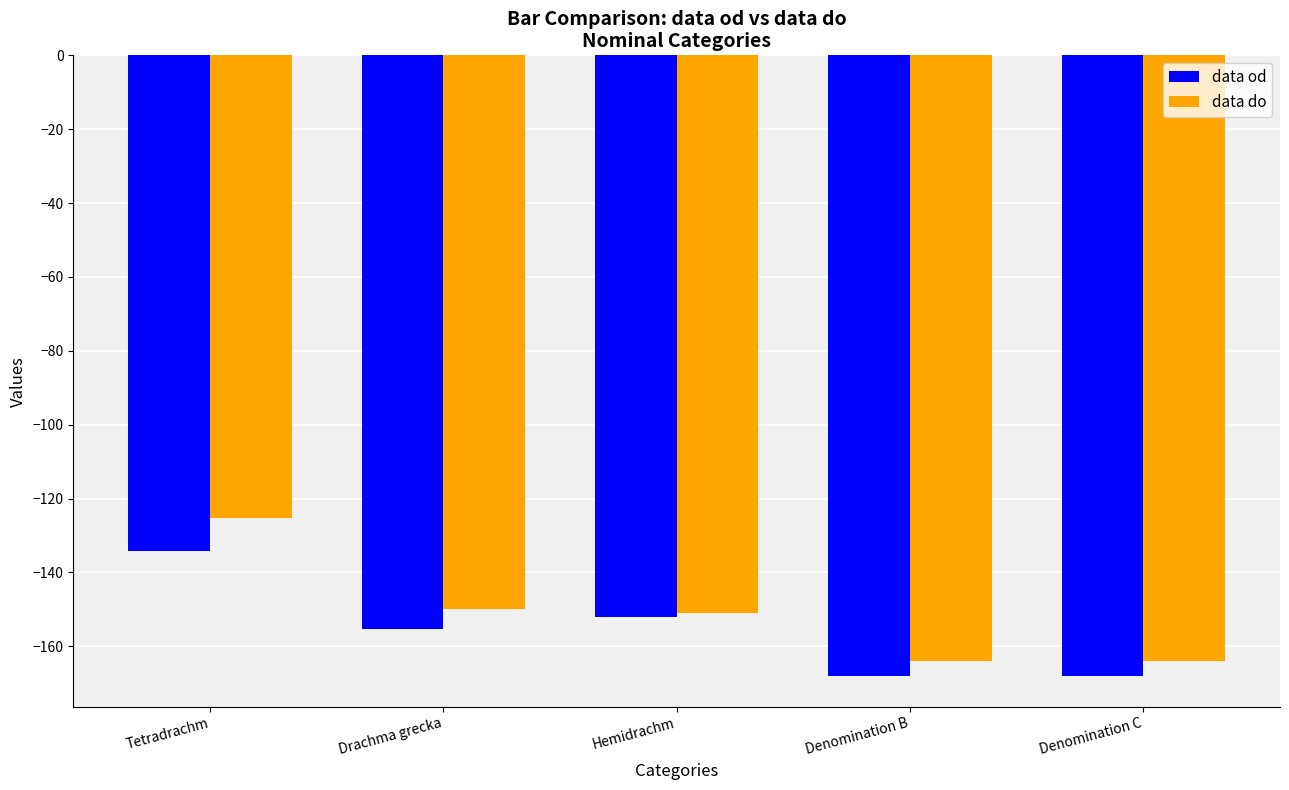

What is the maximum value for data do?

-125.4